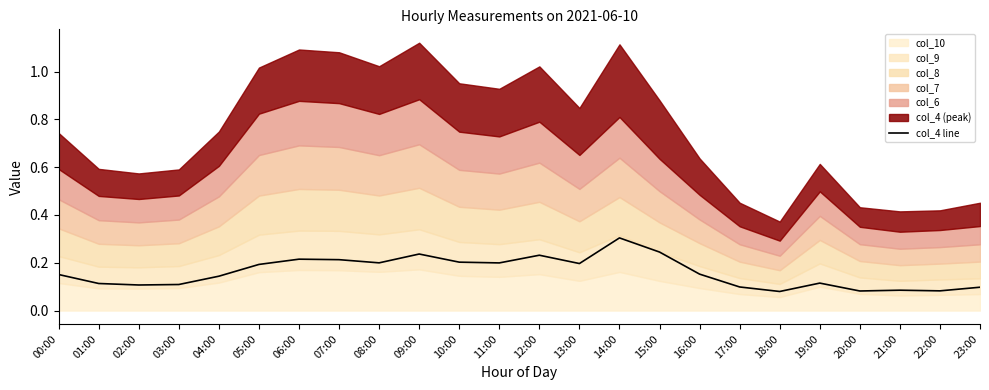

What is the greatest value displayed?

0.3